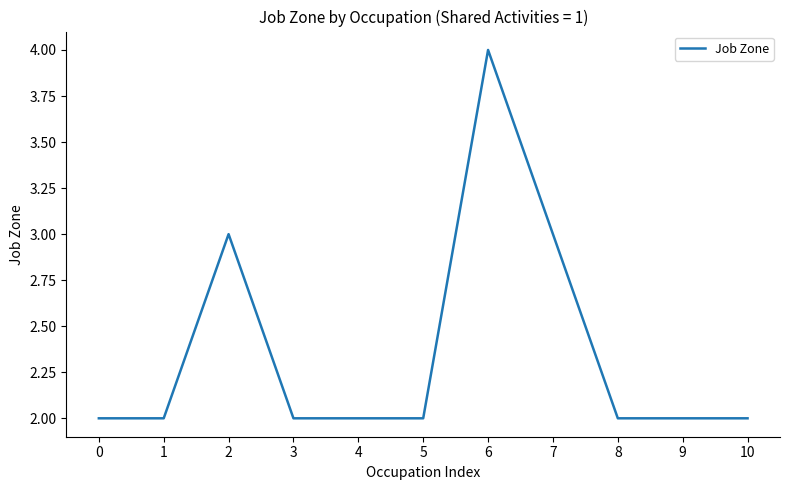

What is the approximate value at 3?

2